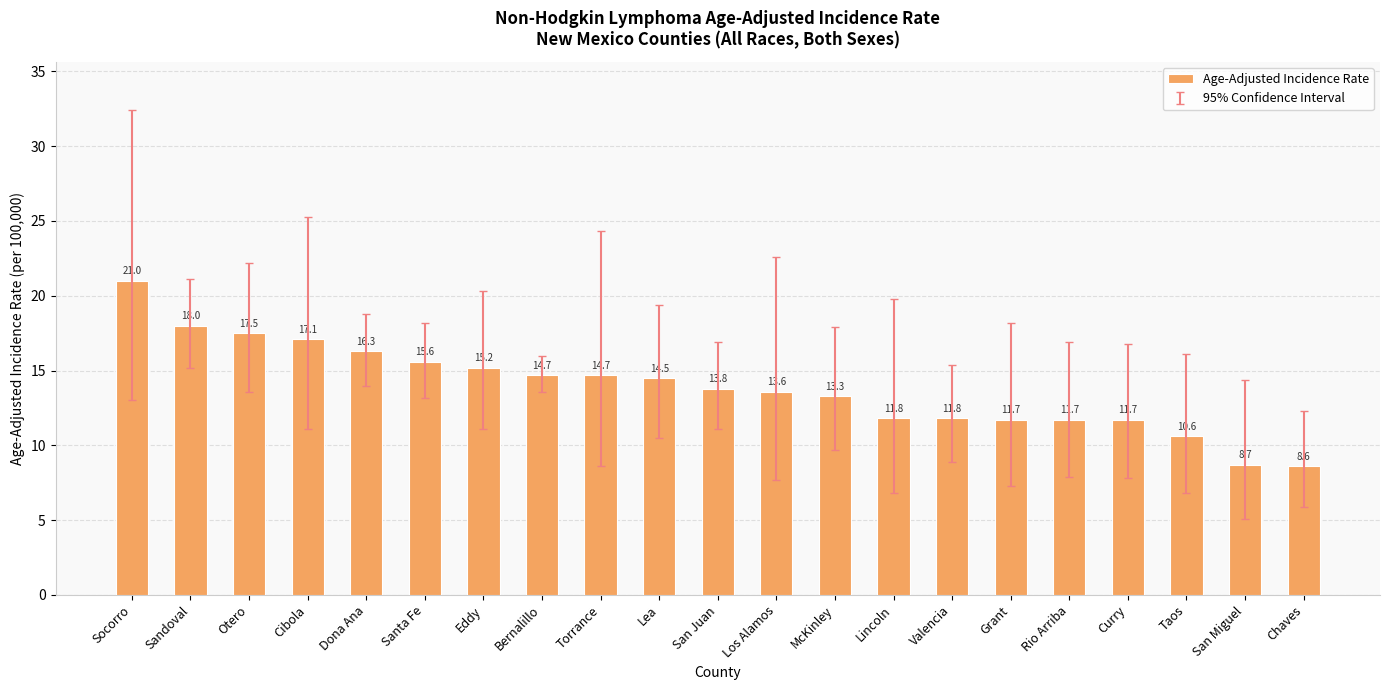

At which label is the value closest to 14?

San Juan